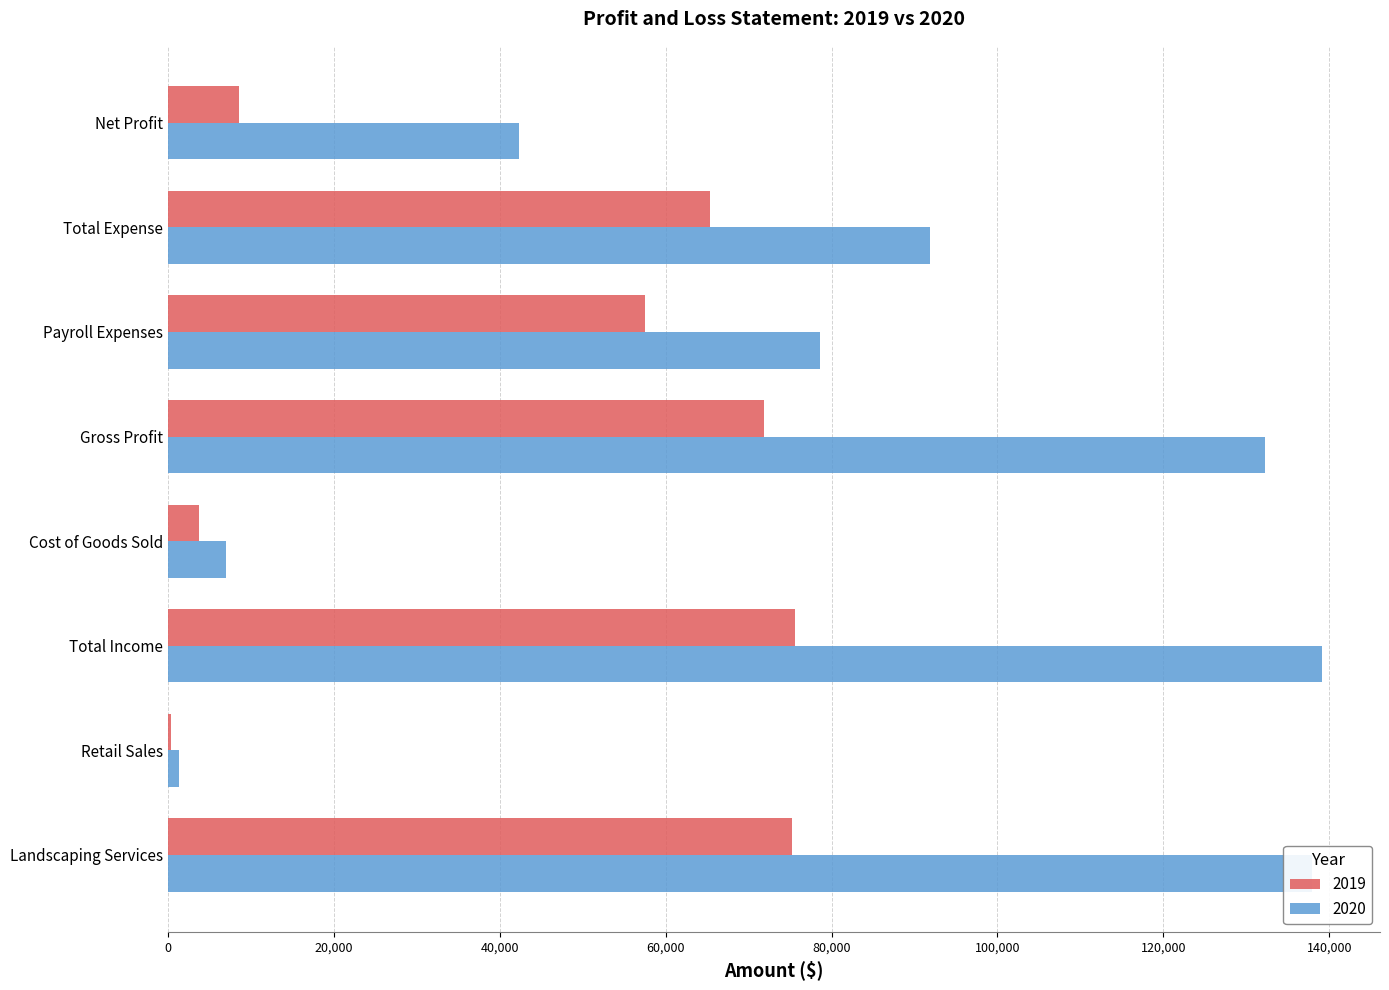

What is the greatest value displayed?

139160.4